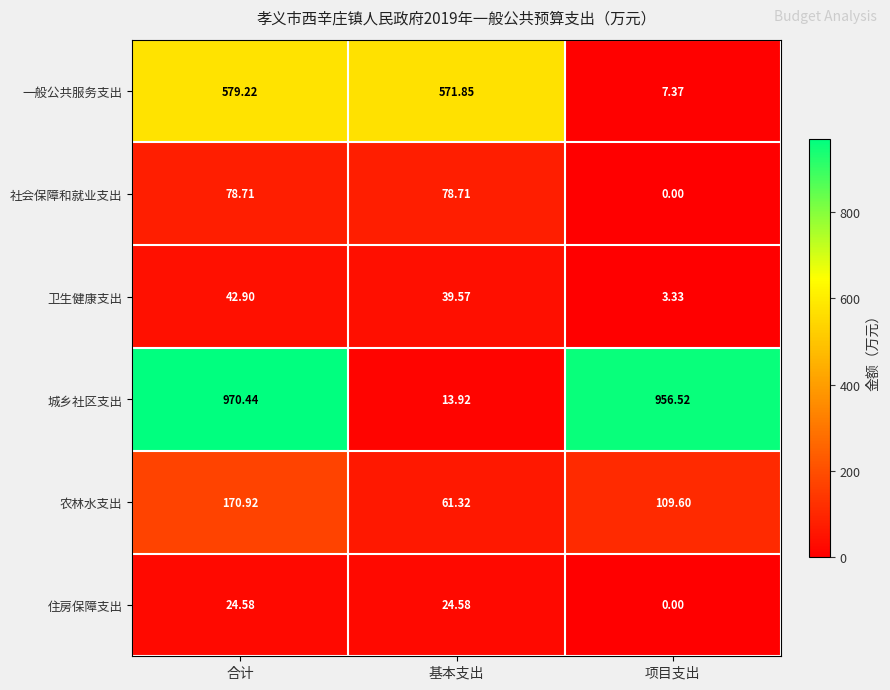

At which label does 一般公共服务支出 reach its peak?

合计